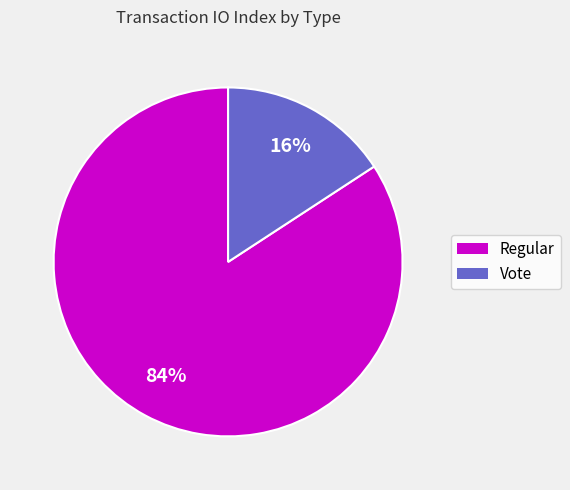

Rank the categories by value from highest to lowest.

Regular, Vote